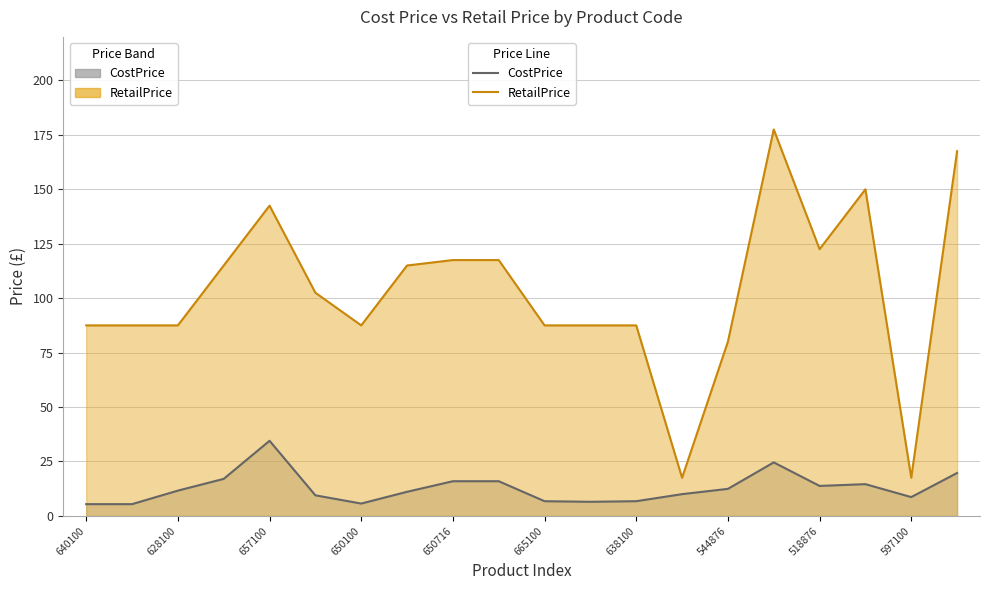

What are all the series names shown in the legend?

CostPrice (line), RetailPrice (line)